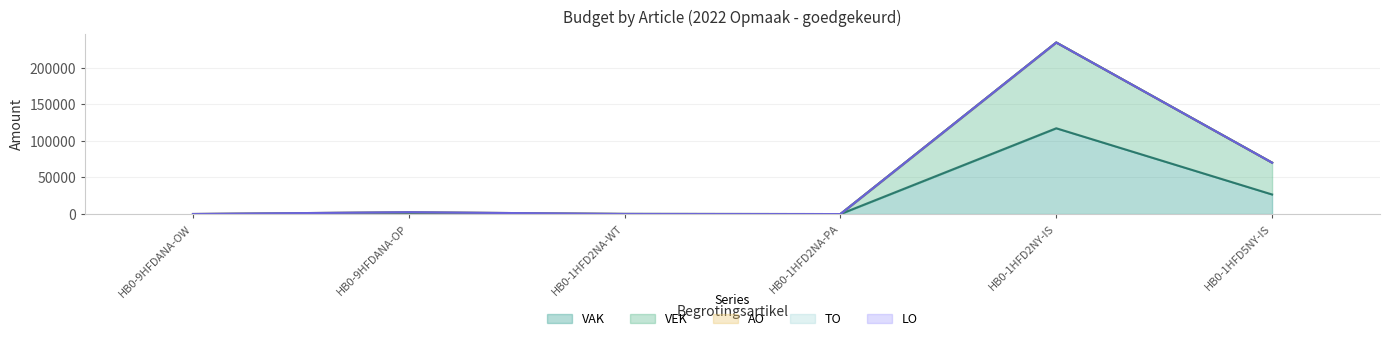

How many categories are shown in the chart?

6